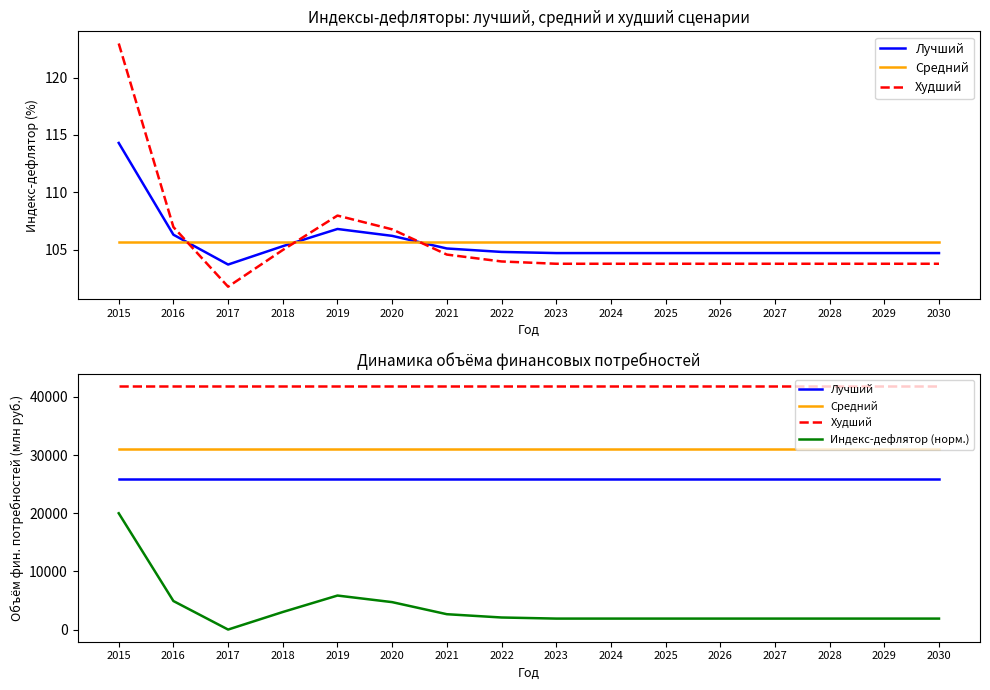

What is the maximum value shown in the chart?

41823.5